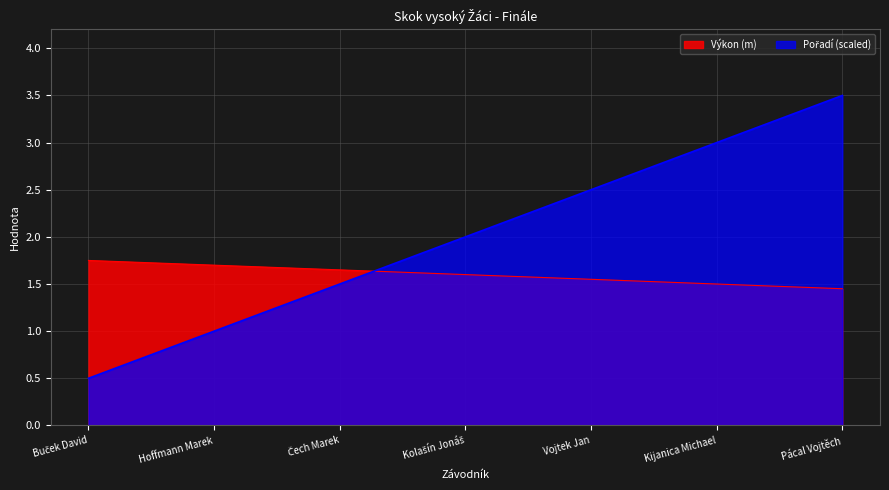

What is the difference between the highest and lowest values at Kijanica Michael?

1.5